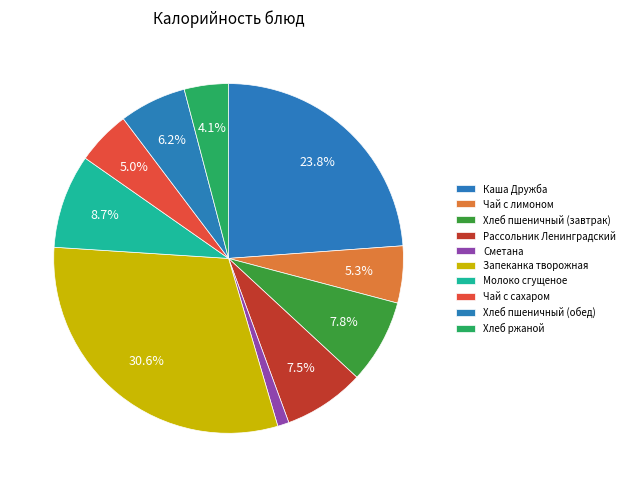

What is the change in value from Каша Дружба to Чай с сахаром?

-143